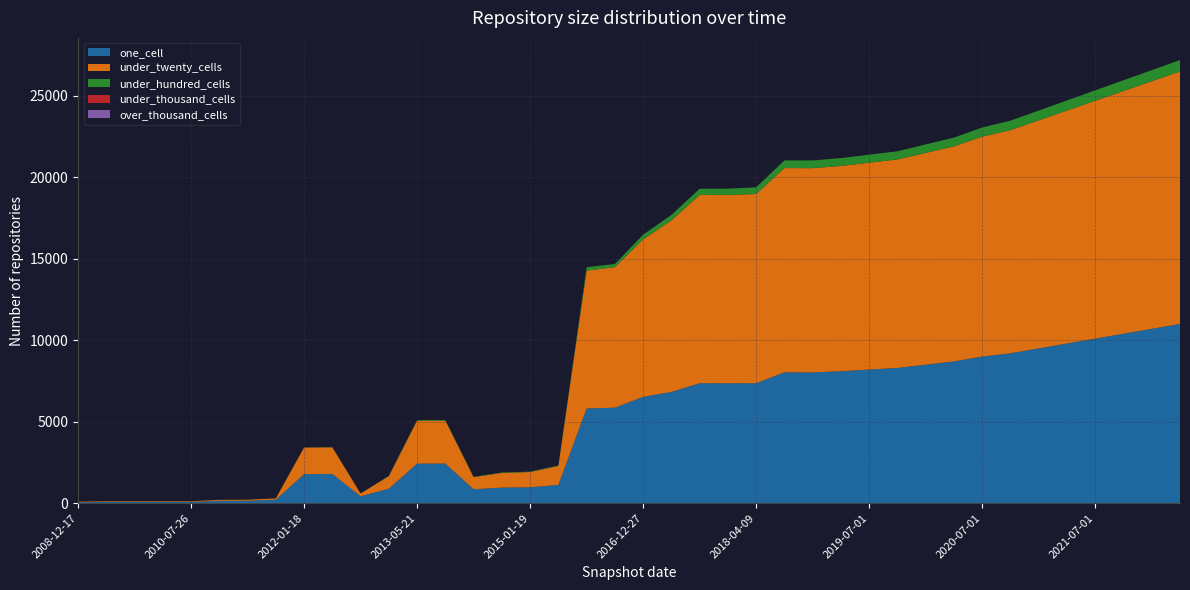

Reading left to right, transcribe all the data shown in this chart.

one_cell: 2008-12-17=59	2009-04-06=77	2009-09-25=81	2009-12-16=81	2010-07-26=81	2010-11-17=145	2011-02-21=150	2011-09-05=213	2012-01-18=1778	2012-07-13=1793	2012-10-31=422	2012-12-11=886	2013-05-21=2428	2013-09-10=2429	2013-12-20=854	2014-09-08=954	2015-01-19=975	2015-07-03=1118	2016-01-04=5813	2016-07-04=5861	2016-12-27=6525	2017-04-12=6826	2017-10-12=7362	2017-12-22=7360	2018-04-09=7362	2018-09-28=8031	2019-01-01=8025	2019-04-01=8100	2019-07-01=8200	2019-10-01=8300	2020-01-01=8500	2020-04-01=8700	2020-07-01=9000	2020-10-01=9200	2021-01-01=9500	2021-04-01=9800	2021-07-01=10100	2021-10-01=10400	2022-01-01=10700	2022-04-01=11000
under_twenty_cells: 2008-12-17=35	2009-04-06=37	2009-09-25=37	2009-12-16=37	2010-07-26=37	2010-11-17=60	2011-02-21=63	2011-09-05=80	2012-01-18=1634	2012-07-13=1634	2012-10-31=170	2012-12-11=770	2013-05-21=2640	2013-09-10=2640	2013-12-20=741	2014-09-08=904	2015-01-19=936	2015-07-03=1167	2016-01-04=8465	2016-07-04=8626	2016-12-27=9667	2017-04-12=10533	2017-10-12=11559	2017-12-22=11566	2018-04-09=11613	2018-09-28=12537	2019-01-01=12538	2019-04-01=12600	2019-07-01=12700	2019-10-01=12800	2020-01-01=13000	2020-04-01=13200	2020-07-01=13500	2020-10-01=13700	2021-01-01=14000	2021-04-01=14300	2021-07-01=14600	2021-10-01=14900	2022-01-01=15200	2022-04-01=15500
under_hundred_cells: 2008-12-17=0	2009-04-06=0	2009-09-25=0	2009-12-16=0	2010-07-26=0	2010-11-17=0	2011-02-21=0	2011-09-05=0	2012-01-18=10	2012-07-13=10	2012-10-31=0	2012-12-11=26	2013-05-21=36	2013-09-10=36	2013-12-20=26	2014-09-08=26	2015-01-19=26	2015-07-03=26	2016-01-04=205	2016-07-04=192	2016-12-27=290	2017-04-12=332	2017-10-12=379	2017-12-22=380	2018-04-09=413	2018-09-28=472	2019-01-01=474	2019-04-01=480	2019-07-01=490	2019-10-01=500	2020-01-01=520	2020-04-01=540	2020-07-01=560	2020-10-01=580	2021-01-01=600	2021-04-01=620	2021-07-01=640	2021-10-01=660	2022-01-01=680	2022-04-01=700
under_thousand_cells: 2008-12-17=0	2009-04-06=0	2009-09-25=0	2009-12-16=0	2010-07-26=0	2010-11-17=0	2011-02-21=0	2011-09-05=0	2012-01-18=0	2012-07-13=0	2012-10-31=0	2012-12-11=0	2013-05-21=0	2013-09-10=0	2013-12-20=0	2014-09-08=0	2015-01-19=0	2015-07-03=0	2016-01-04=0	2016-07-04=0	2016-12-27=0	2017-04-12=0	2017-10-12=0	2017-12-22=0	2018-04-09=0	2018-09-28=0	2019-01-01=0	2019-04-01=0	2019-07-01=0	2019-10-01=0	2020-01-01=0	2020-04-01=0	2020-07-01=0	2020-10-01=0	2021-01-01=0	2021-04-01=0	2021-07-01=0	2021-10-01=0	2022-01-01=0	2022-04-01=0
over_thousand_cells: 2008-12-17=0	2009-04-06=0	2009-09-25=0	2009-12-16=0	2010-07-26=0	2010-11-17=0	2011-02-21=0	2011-09-05=0	2012-01-18=0	2012-07-13=0	2012-10-31=0	2012-12-11=0	2013-05-21=0	2013-09-10=0	2013-12-20=0	2014-09-08=0	2015-01-19=0	2015-07-03=0	2016-01-04=0	2016-07-04=0	2016-12-27=0	2017-04-12=0	2017-10-12=0	2017-12-22=0	2018-04-09=0	2018-09-28=0	2019-01-01=0	2019-04-01=0	2019-07-01=0	2019-10-01=0	2020-01-01=0	2020-04-01=0	2020-07-01=0	2020-10-01=0	2021-01-01=0	2021-04-01=0	2021-07-01=0	2021-10-01=0	2022-01-01=0	2022-04-01=0